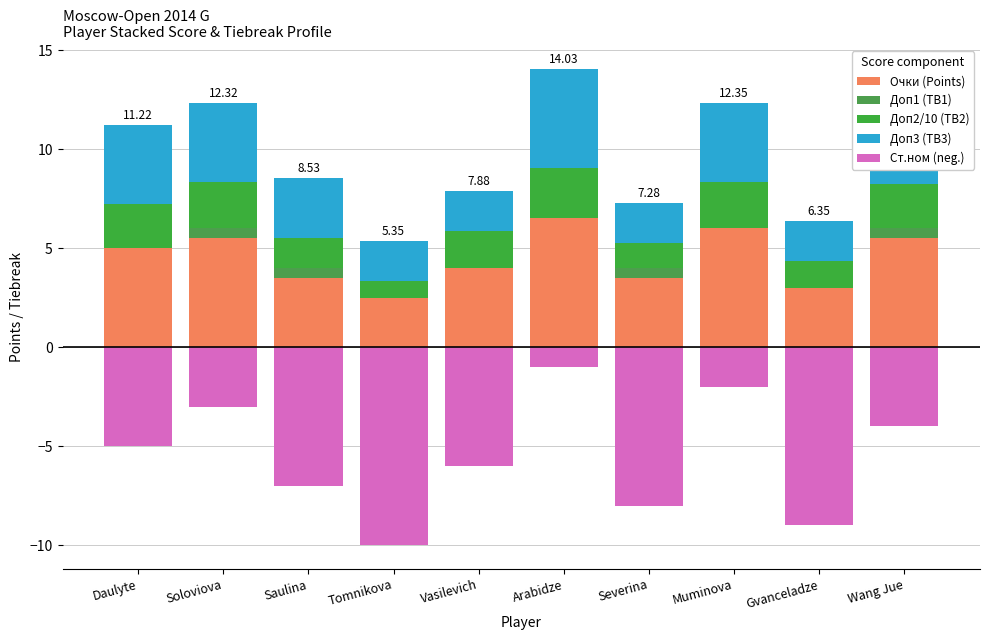

Is the value of Ст.ном (neg.) at Muminova greater than the value of Доп2/10 (TB2) at Saulina?

No